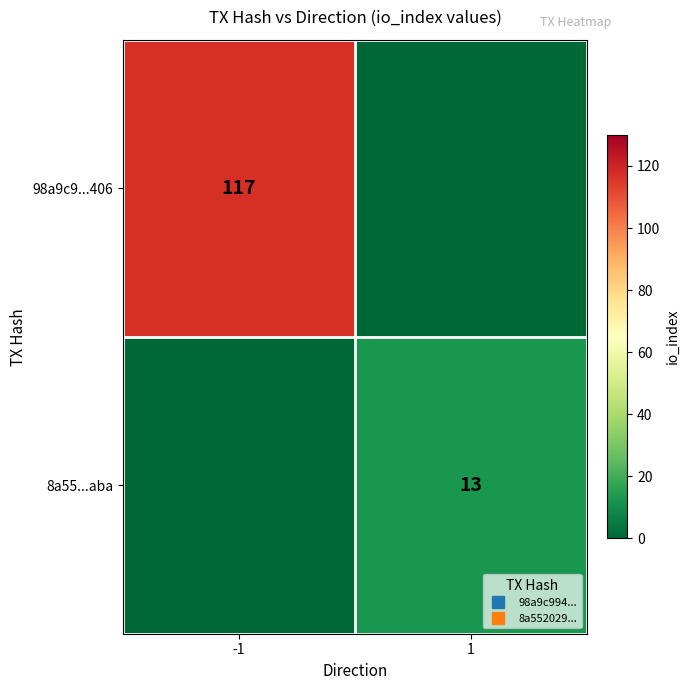

How many 98a9c9...406 values are between 0 and 117?

2